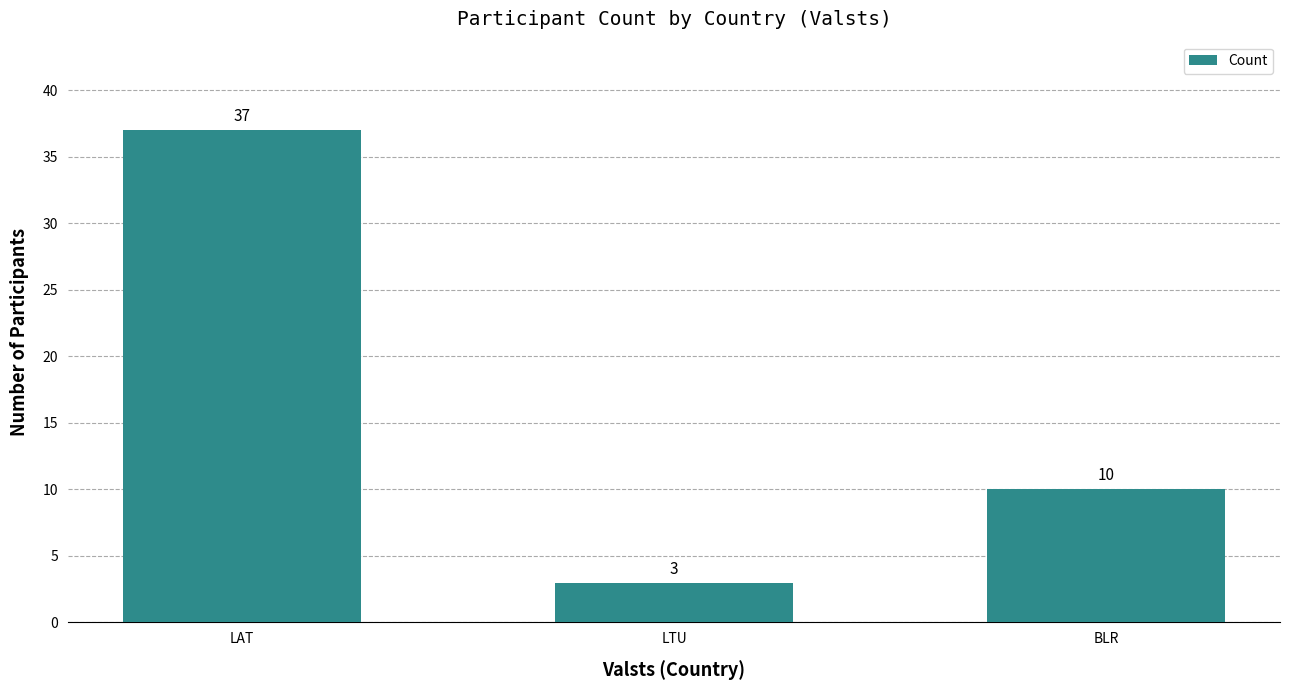

Which has a higher value, LAT or BLR?

LAT